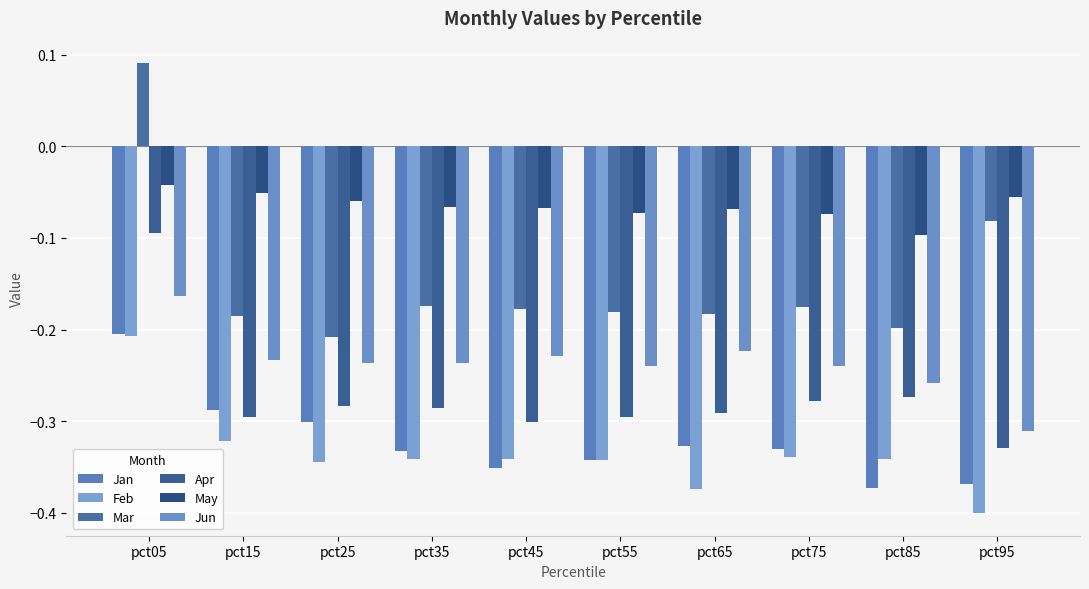

How many groups of bars are there?

10